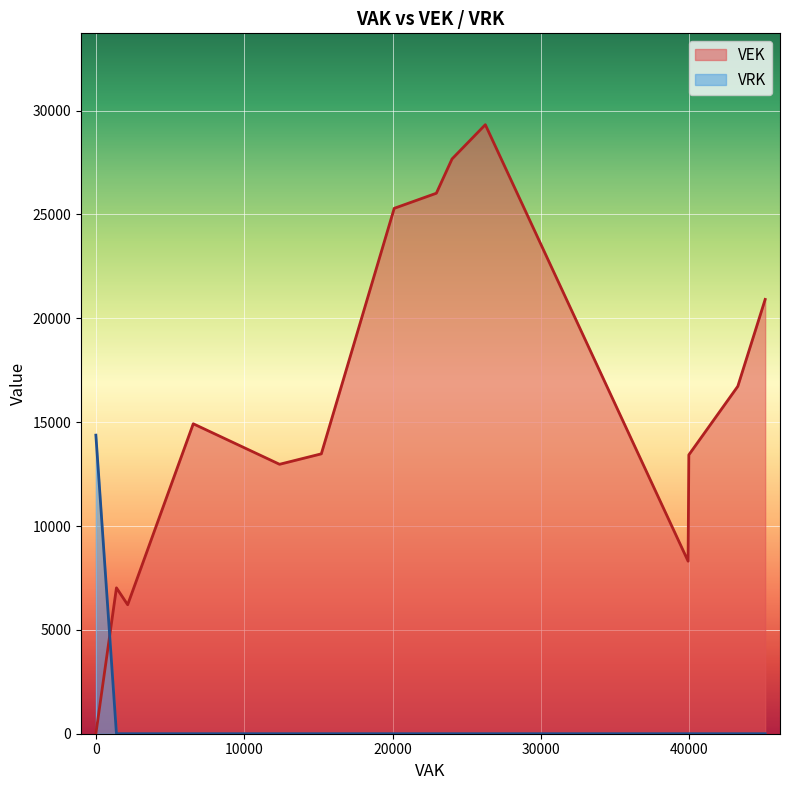

What is the label of the 18th point from the right?

22945